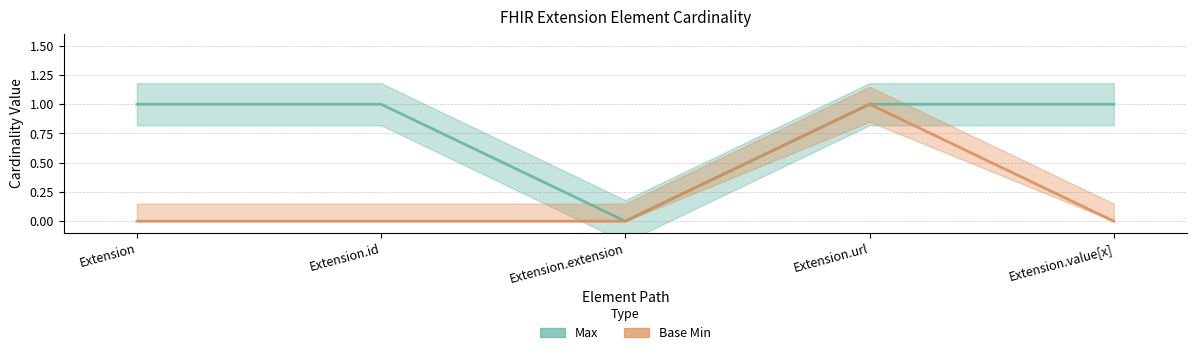

In Max, how many points are lower than both neighbors (excluding endpoints)?

1